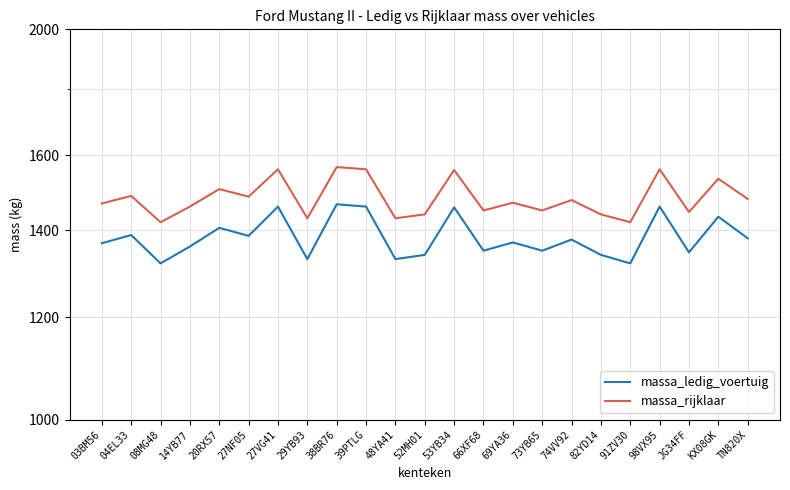

True or false: massa_rijklaar and massa_ledig_voertuig cross at least once.

False